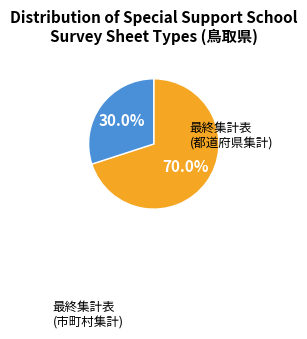

Does any single category account for the majority?

Yes